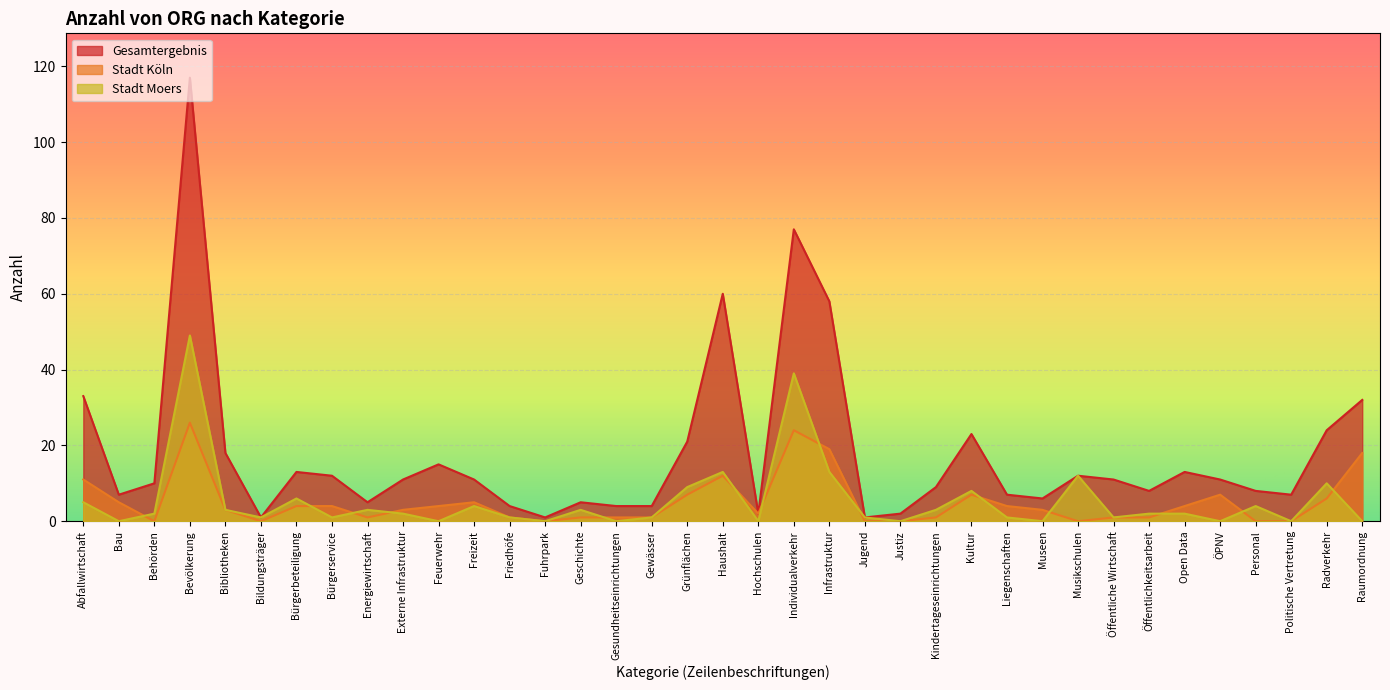

Between Bürgerservice and Öffentlichkeitsarbeit, which series saw the biggest shift?

Gesamtergebnis